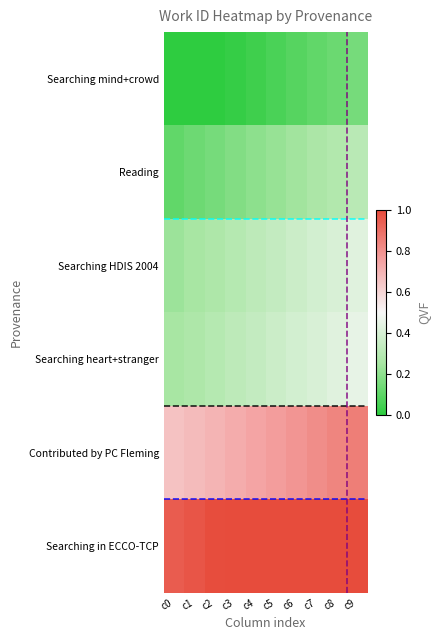

List the series in order of their peak value, highest first.

Searching in ECCO-TCP, Contributed by PC Fleming, Searching heart+stranger, Searching HDIS 2004, Reading, Searching mind+crowd